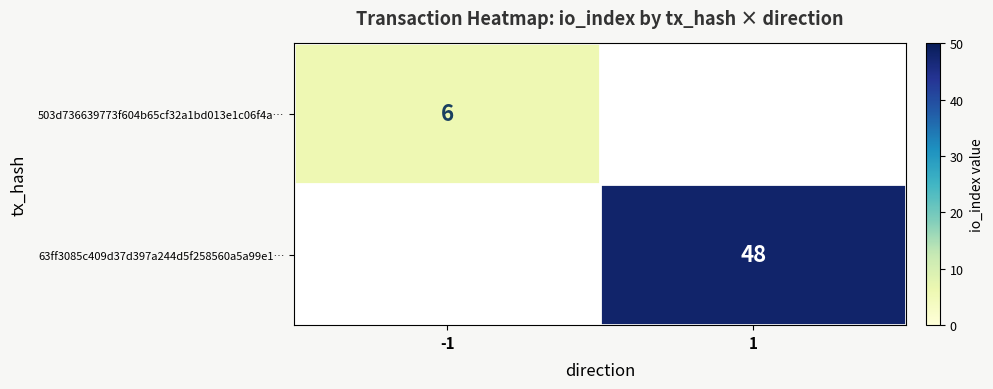

The 63ff3085c409d37d397a244d5f258560a5a99e1… series shows 68 at 1. True or false?

False